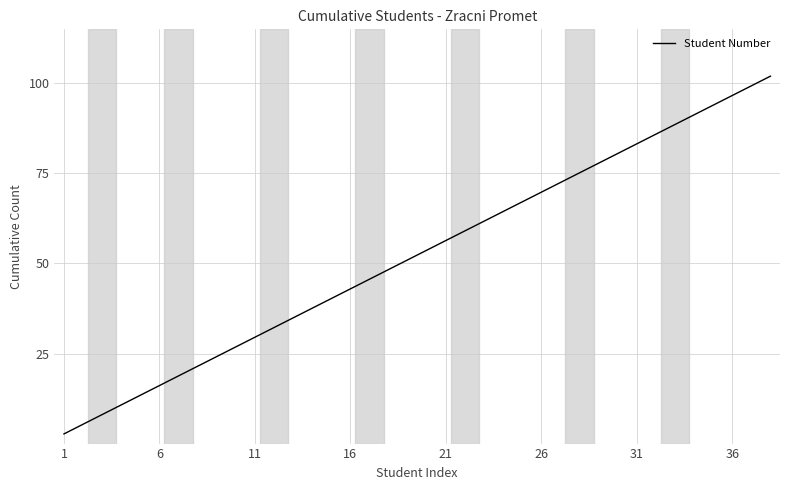

What is the greatest value displayed?

102.0